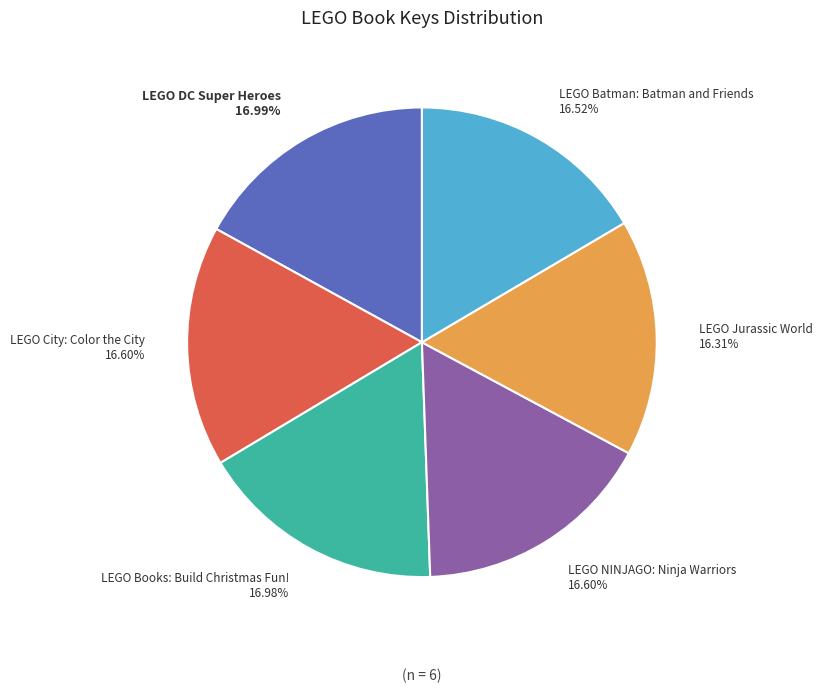

What is the ratio of the value at LEGO NINJAGO: Ninja Warriors to the value at LEGO City: Color the City?

1.0